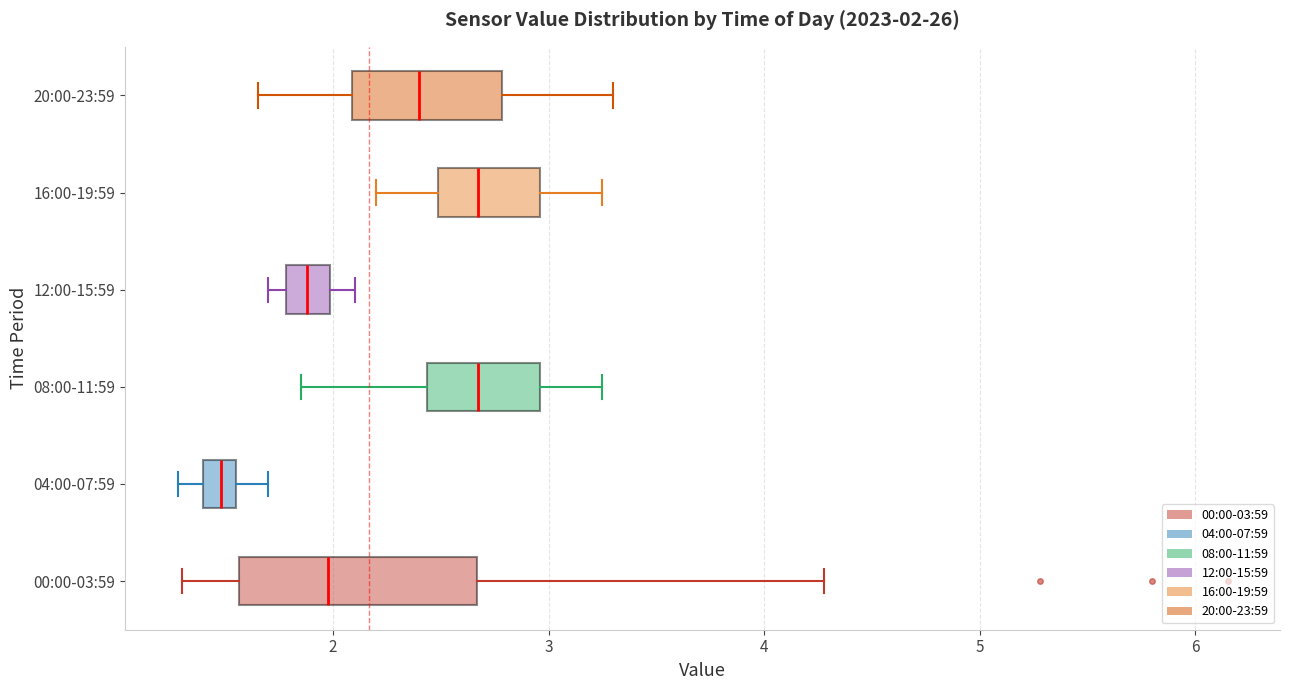

Which box is the widest, from its left edge to its right edge?

00:00-03:59